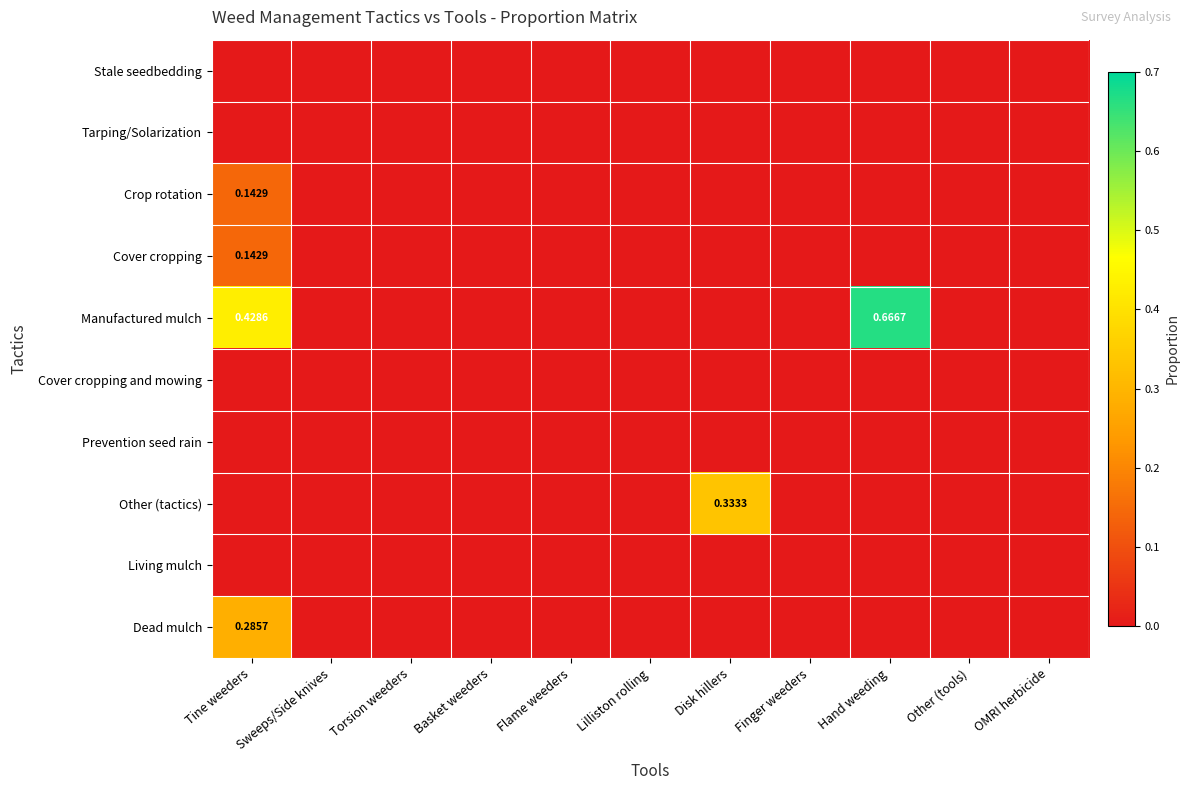

Which label corresponds to the largest value in the chart?

Hand weeding